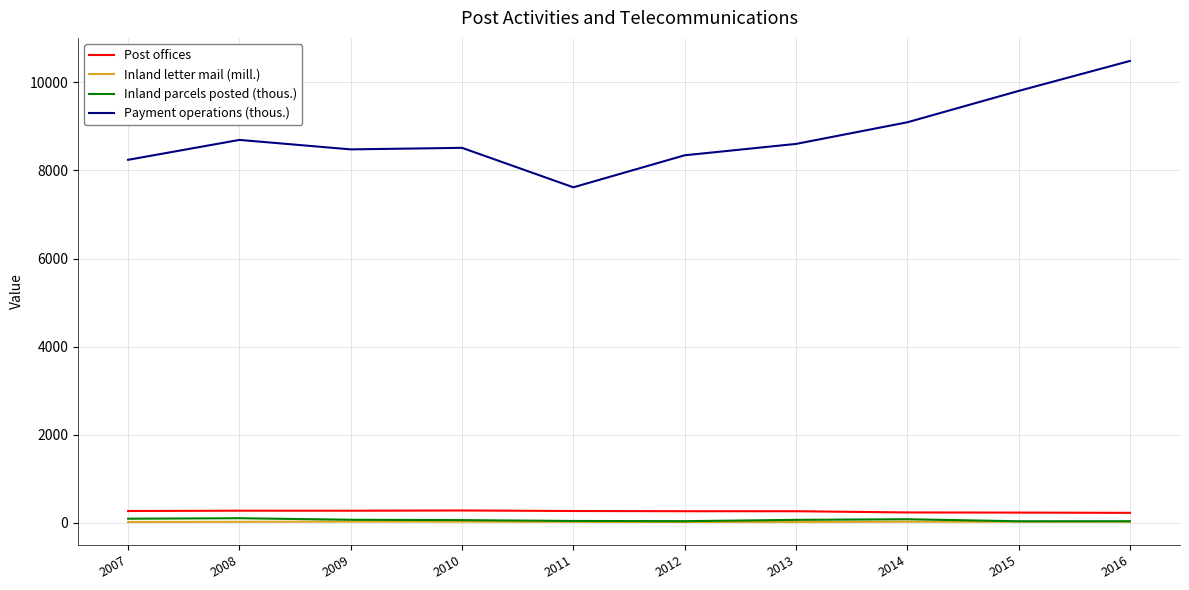

What are all the series names shown in the legend?

Post offices, Inland letter mail (mill.), Inland parcels posted (thous.), Payment operations (thous.)